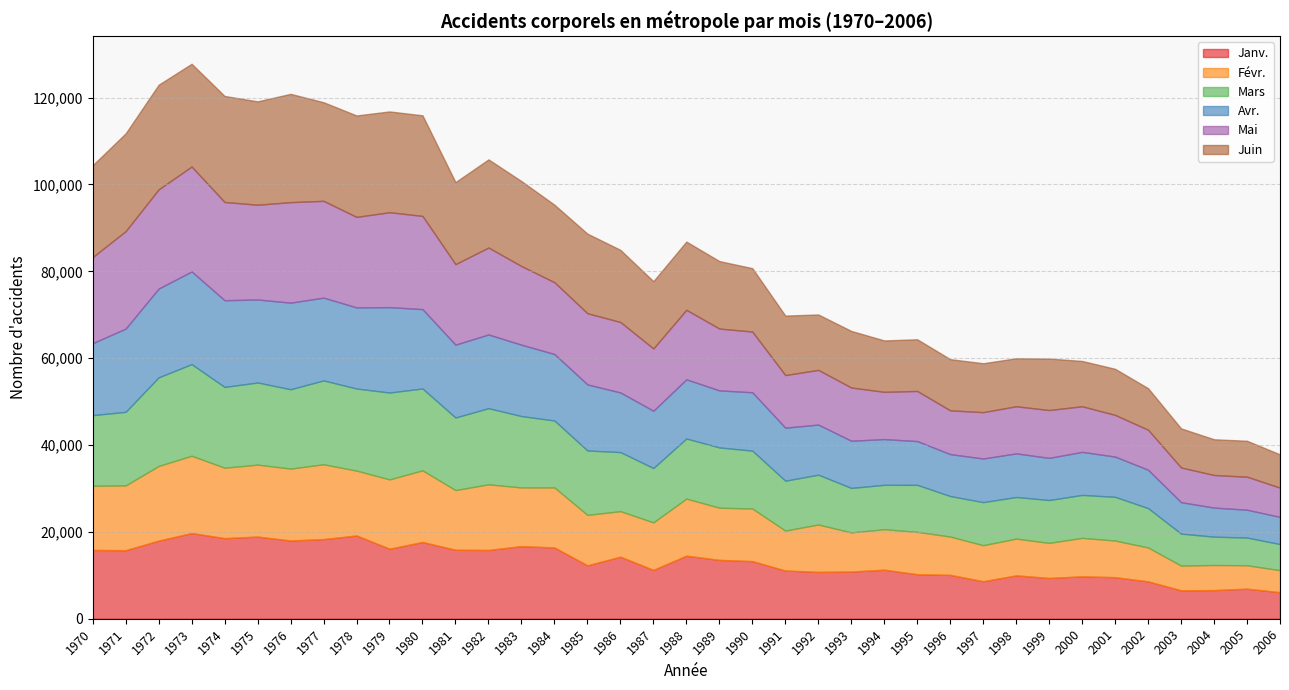

Which category has the lowest value in the Janv. series?

2006